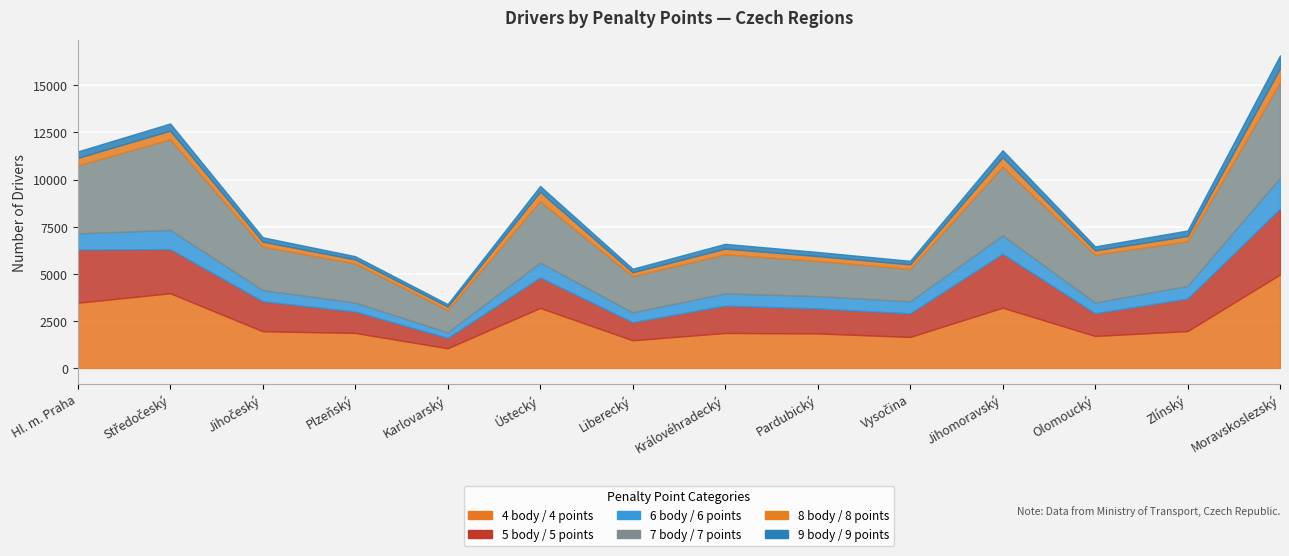

What is the average value of the 9 body / 9 points series?

284